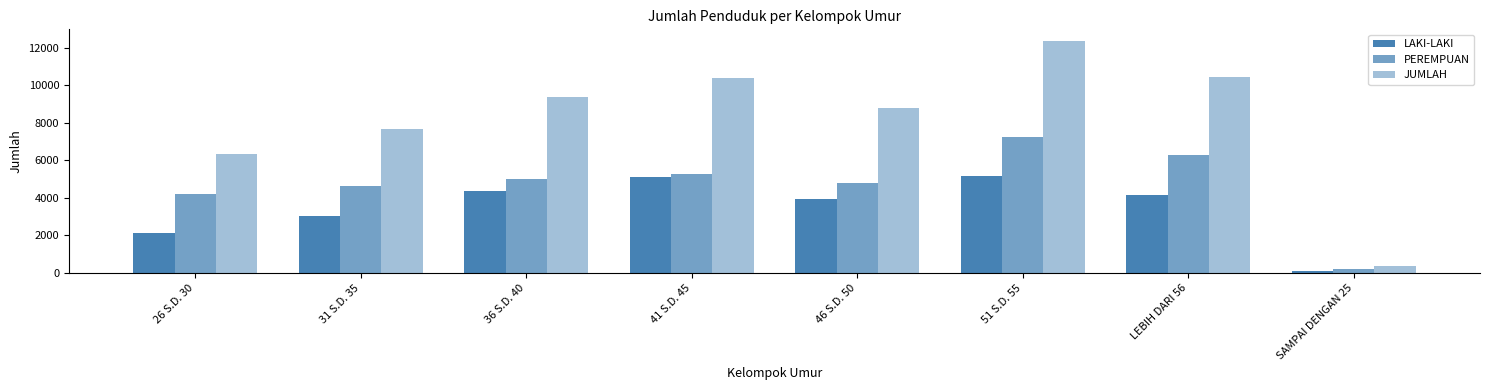

How many distinct data groups are displayed?

3